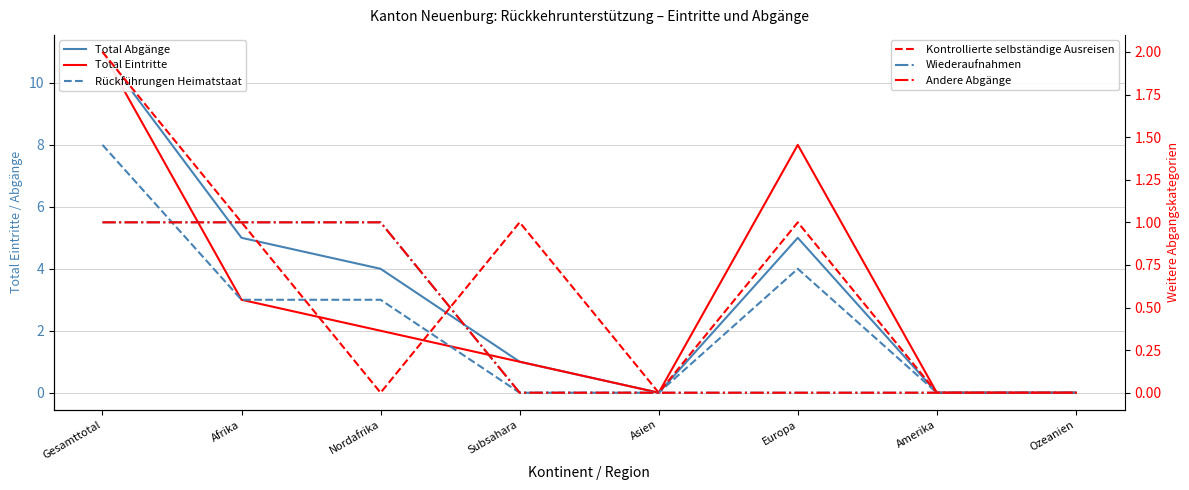

What is the highest value of the Total Eintritte series?

11